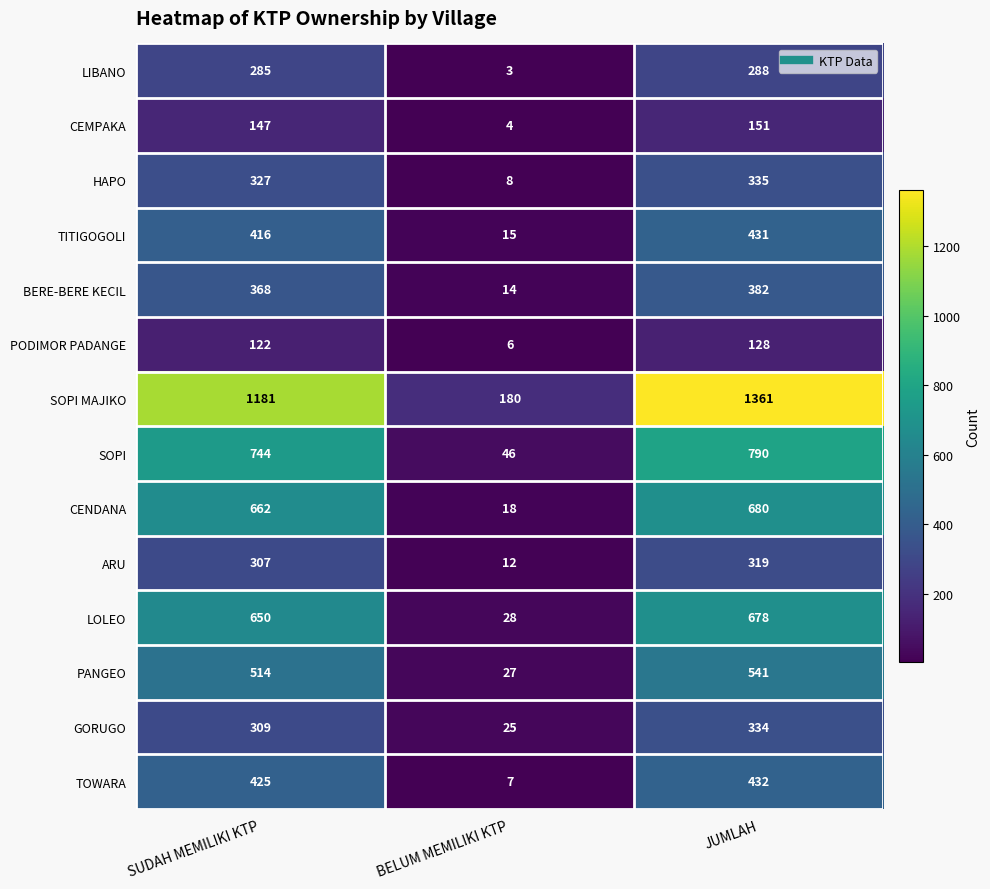

At which category is the sum across all series the highest?

JUMLAH